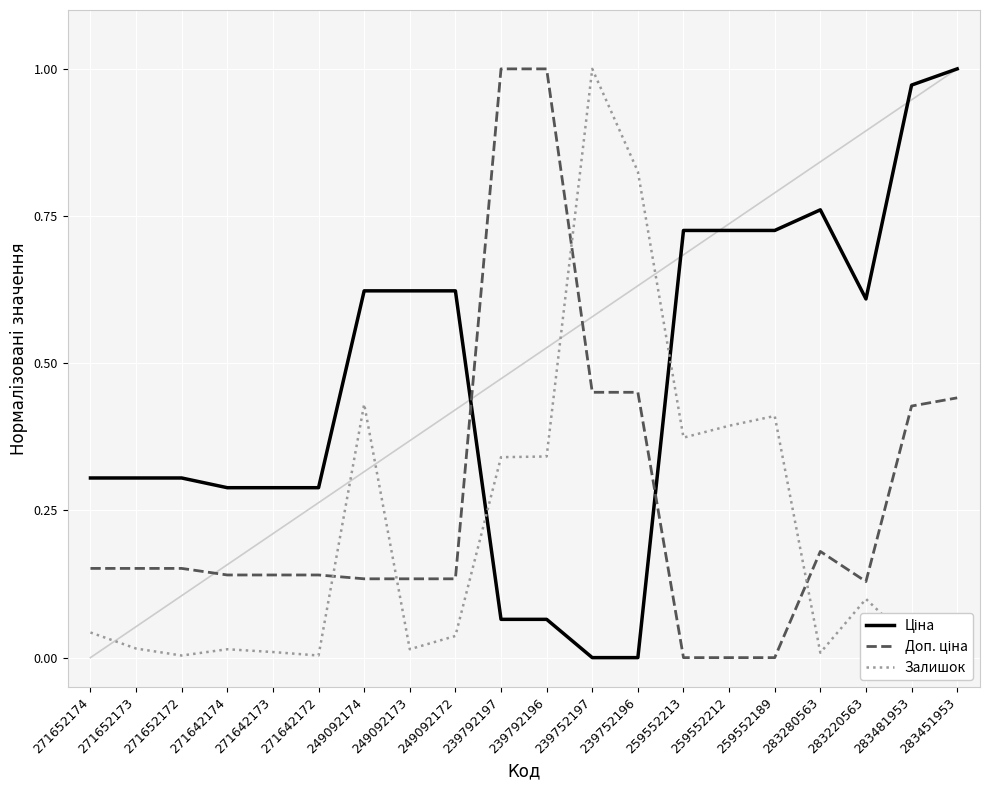

How many values in the Ціна series exceed 0?

18